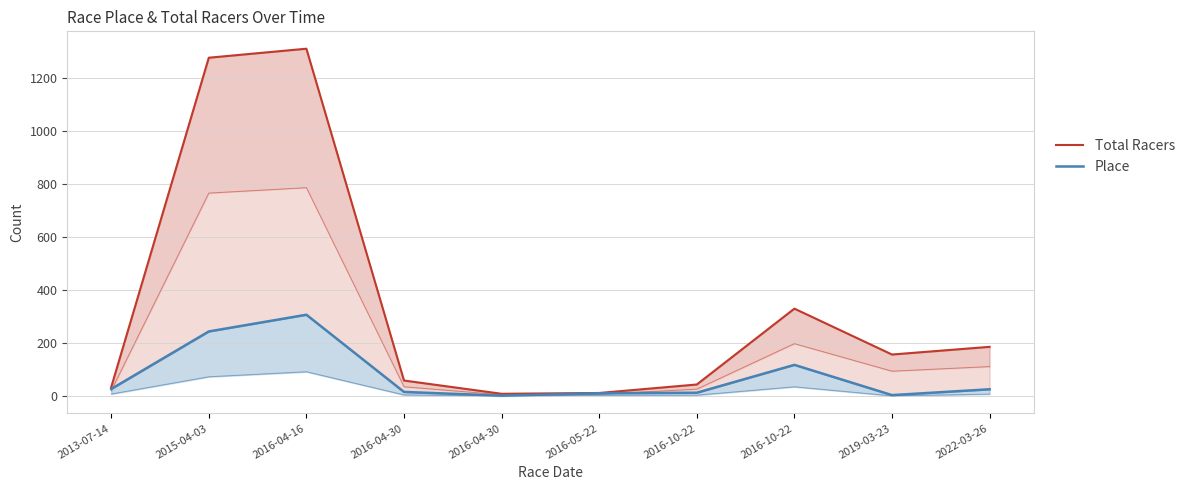

The value of Place at 2016-10-22 is 80. True or false?

False